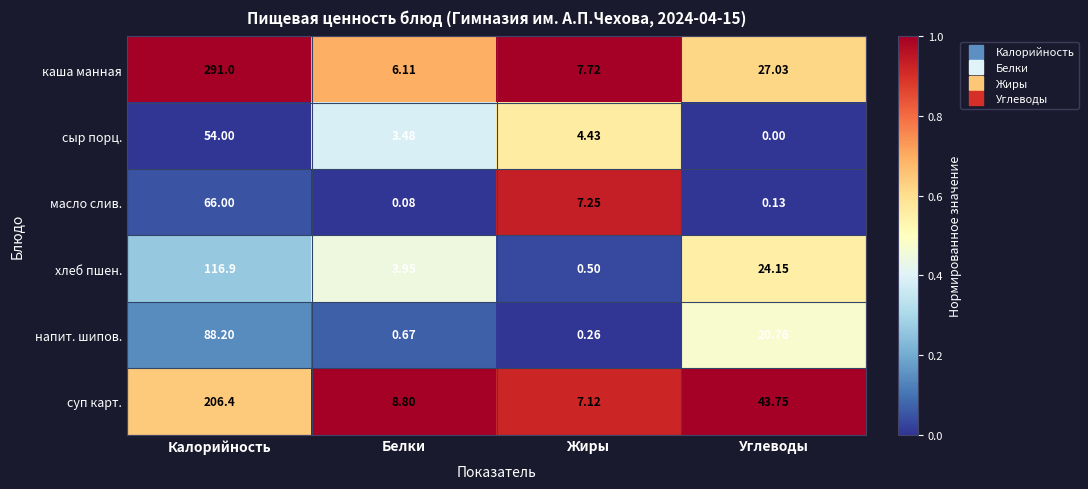

Is the value of напит. шипов. at Белки greater than the value of суп карт. at Белки?

No